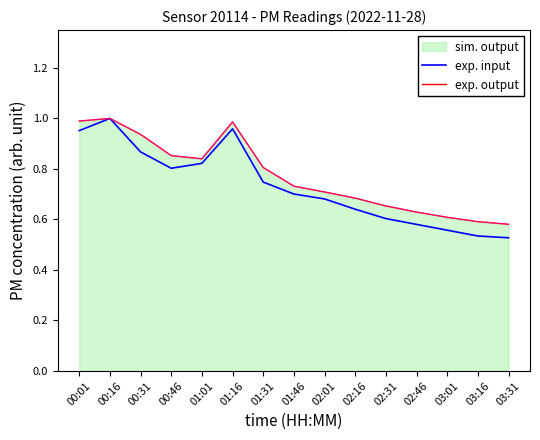

Where is the first local minimum for exp. input?

00:46